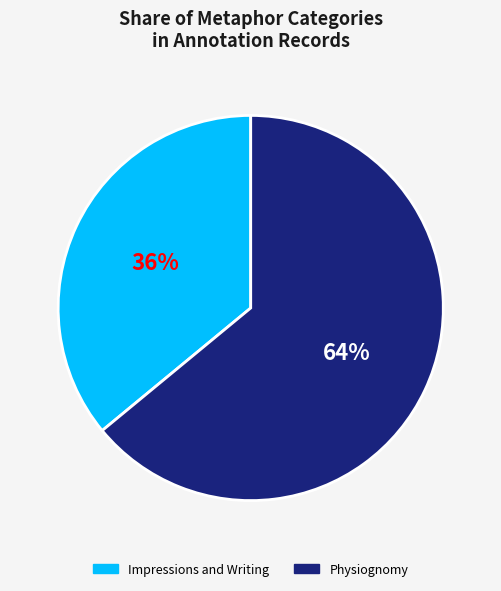

Which slice is the smallest?

Impressions and Writing